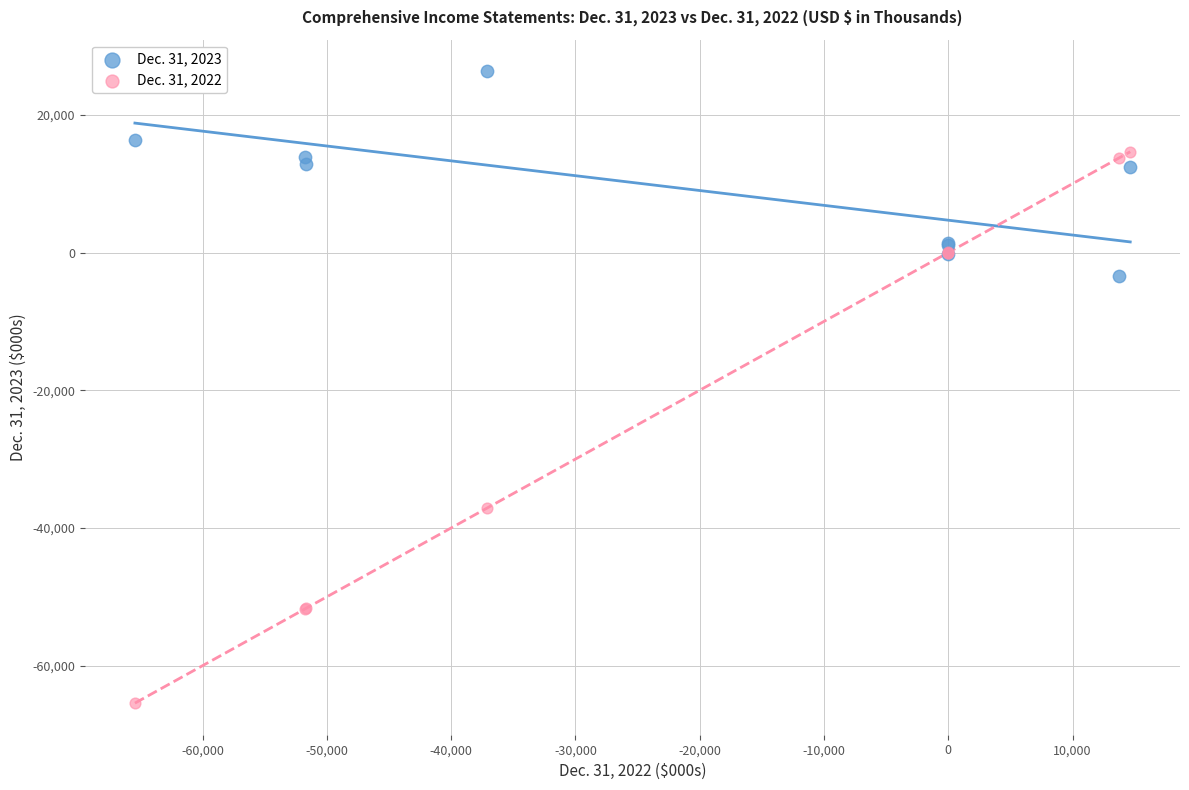

Which series reaches the maximum Y coordinate?

Dec. 31, 2023